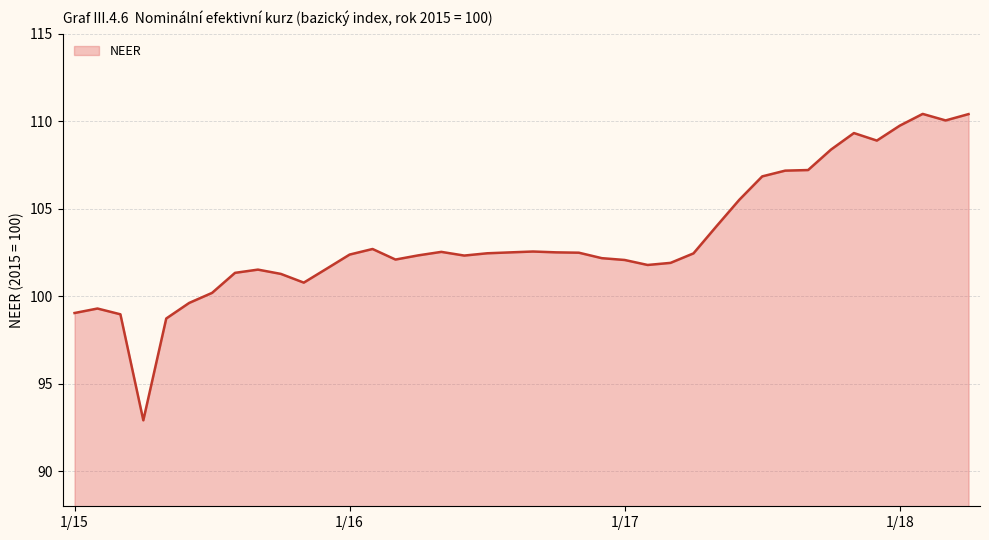

What is the maximum value shown in the chart?

110.4